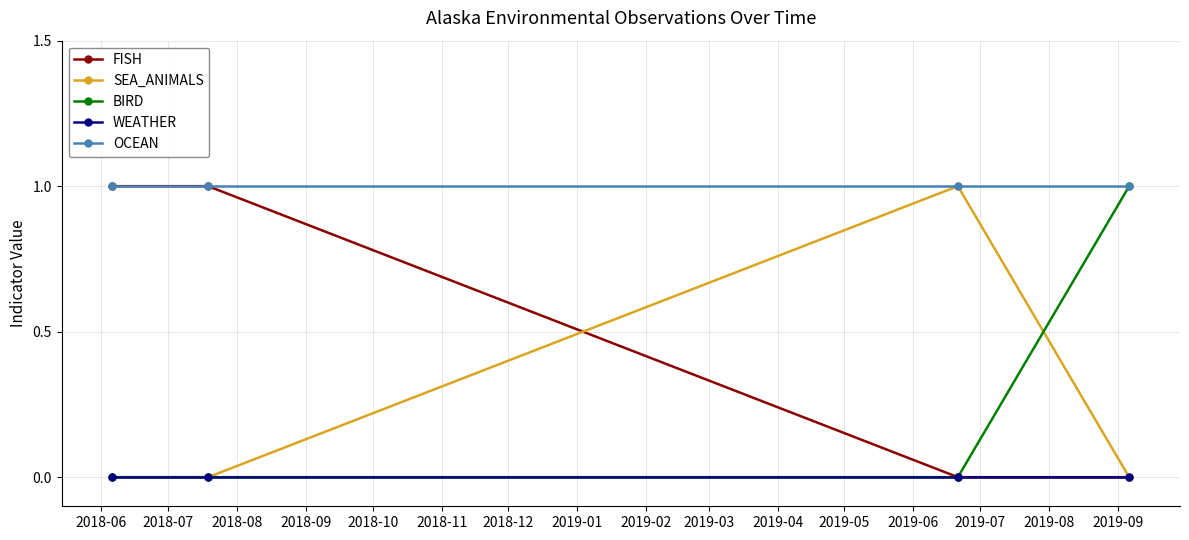

True or false: WEATHER and OCEAN cross at least once.

False